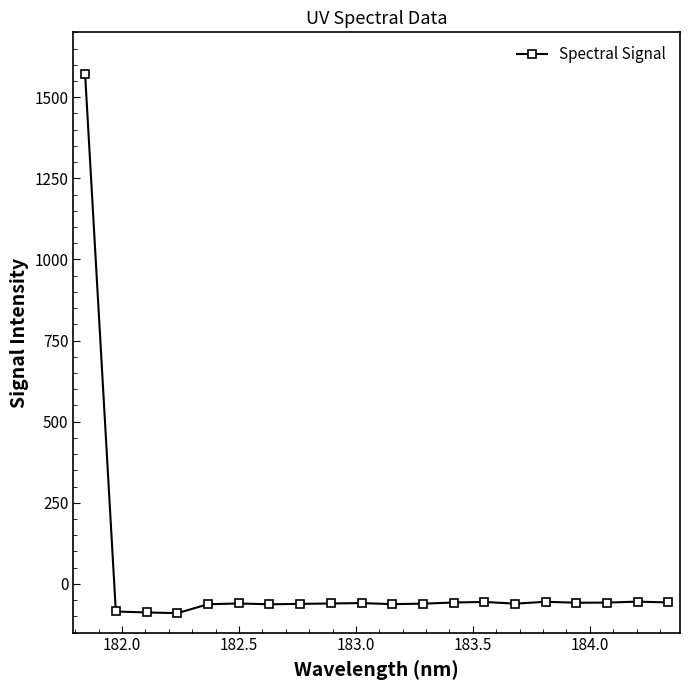

What is the value of the 4th point from the left?

-90.0